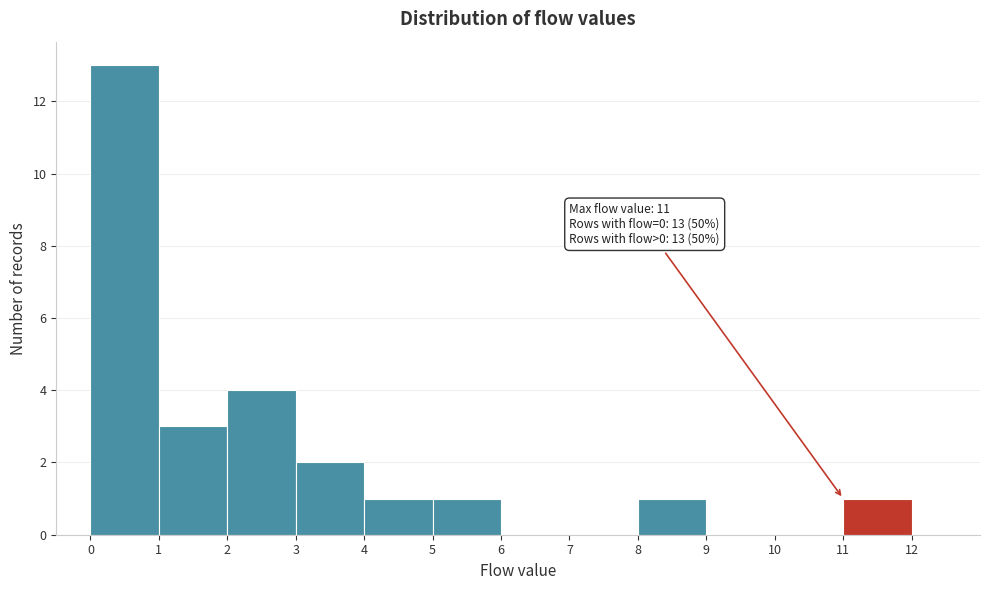

Over which range of the x-axis is the bar tallest?

0 to 1